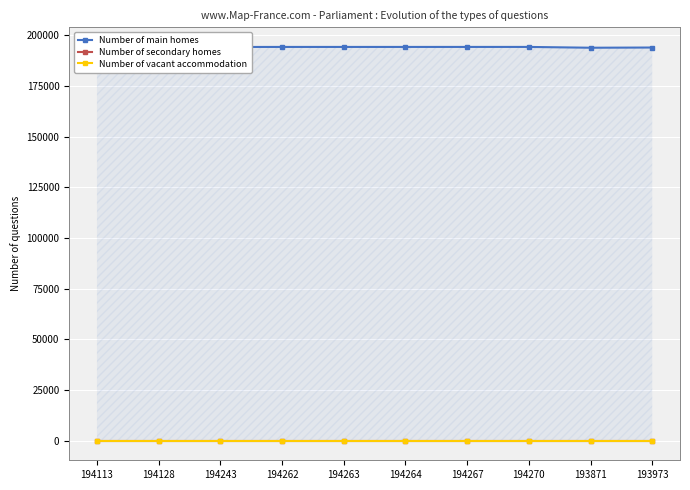

Which series has the widest spread of values?

Number of main homes